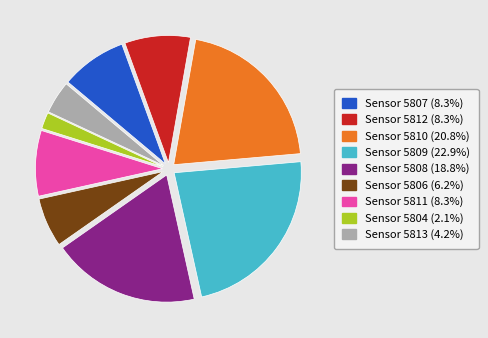

Approximately how many times larger is the value at Sensor 5811 (8.3%) compared to Sensor 5810 (20.8%)?

0.4